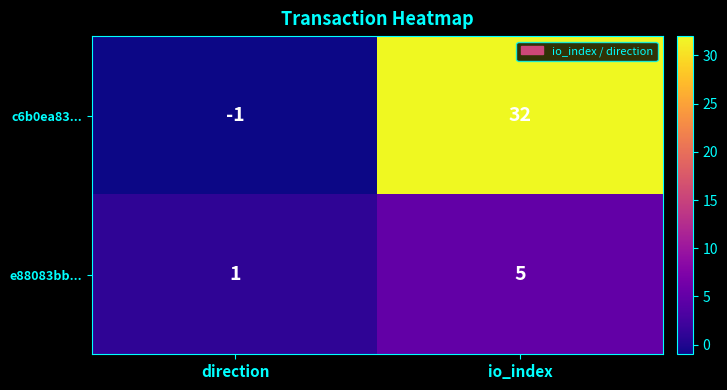

Rank the series by their maximum value, from lowest to highest.

e88083bb..., c6b0ea83...